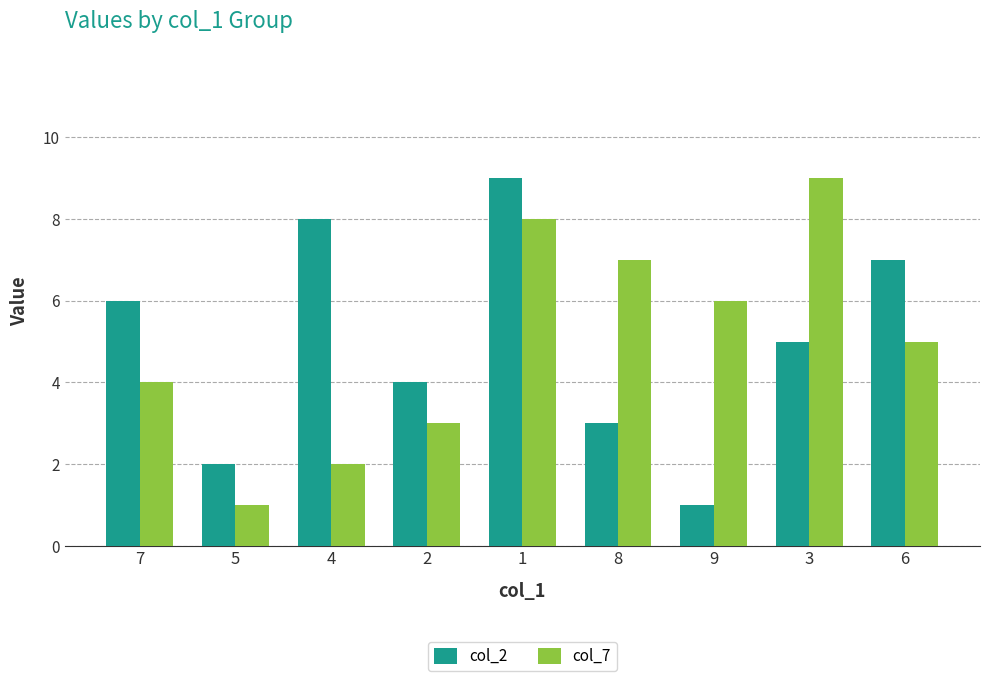

What is the value of the col_2 bar at the 6th from the left?

3